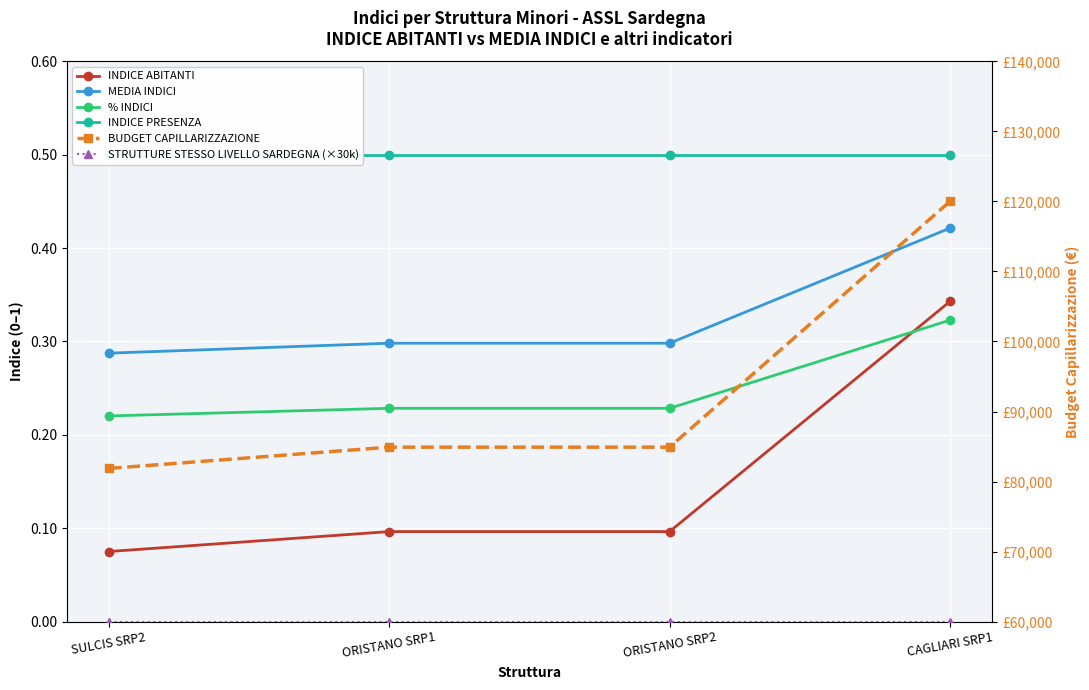

What position from the right is SULCIS SRP2?

4